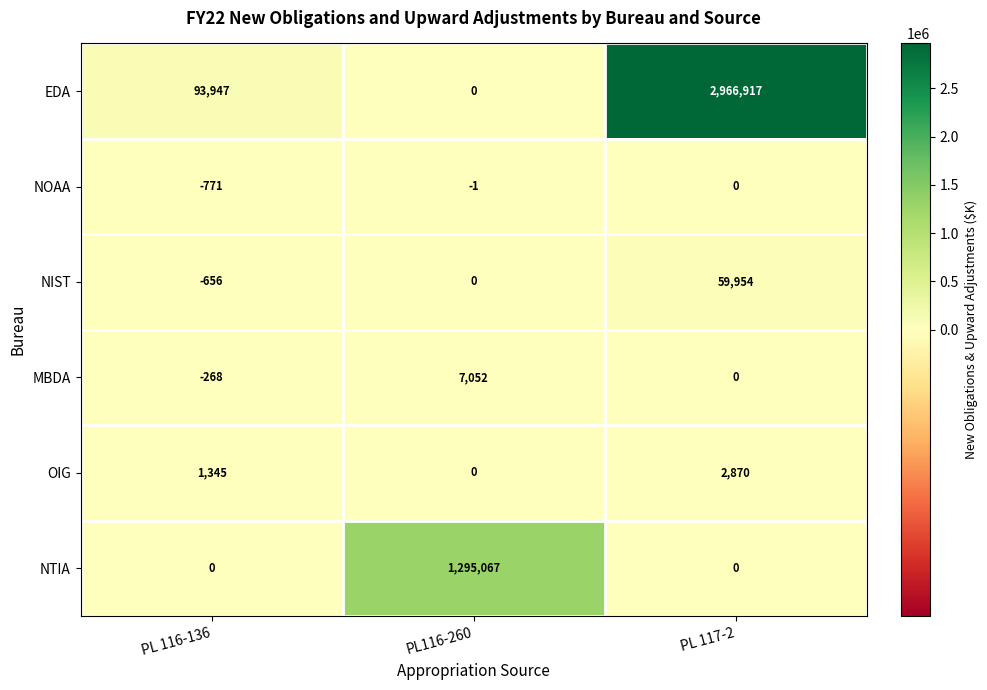

What is the difference between the maximum and minimum values in the MBDA series?

7320